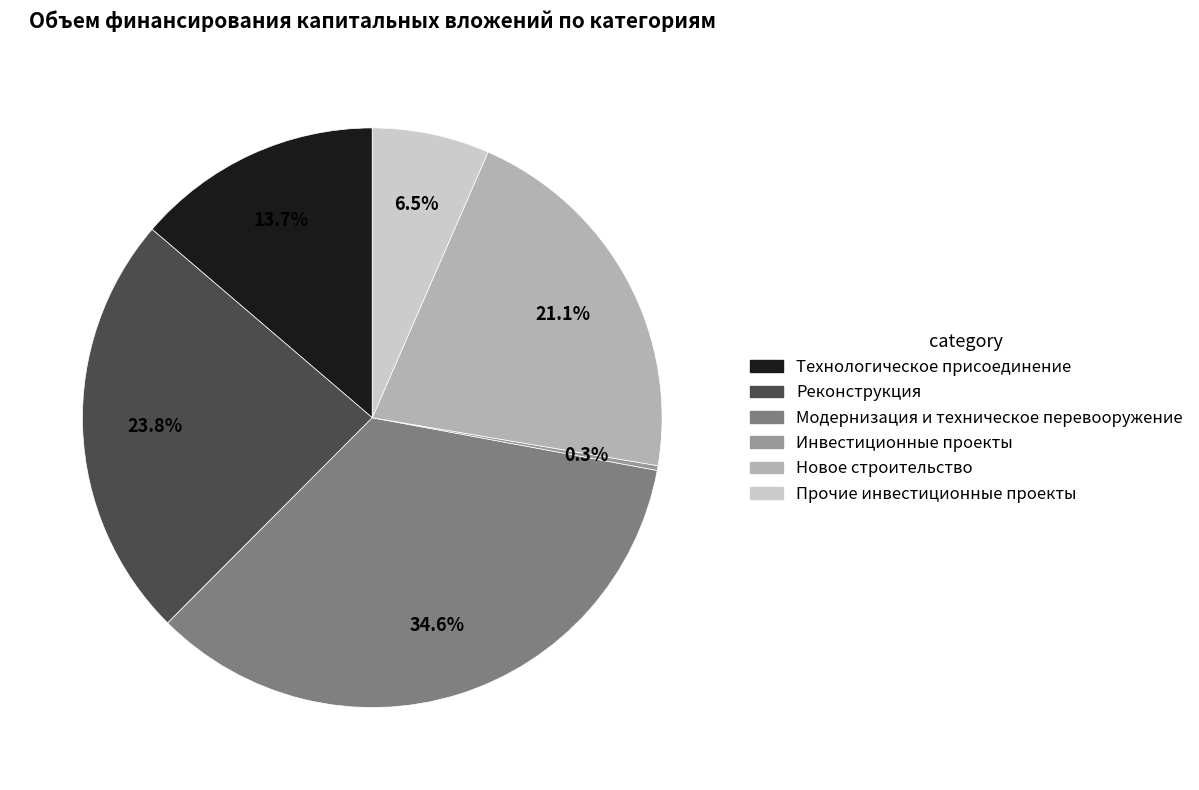

Which category has the biggest portion of the pie?

Модернизация и техническое перевооружение